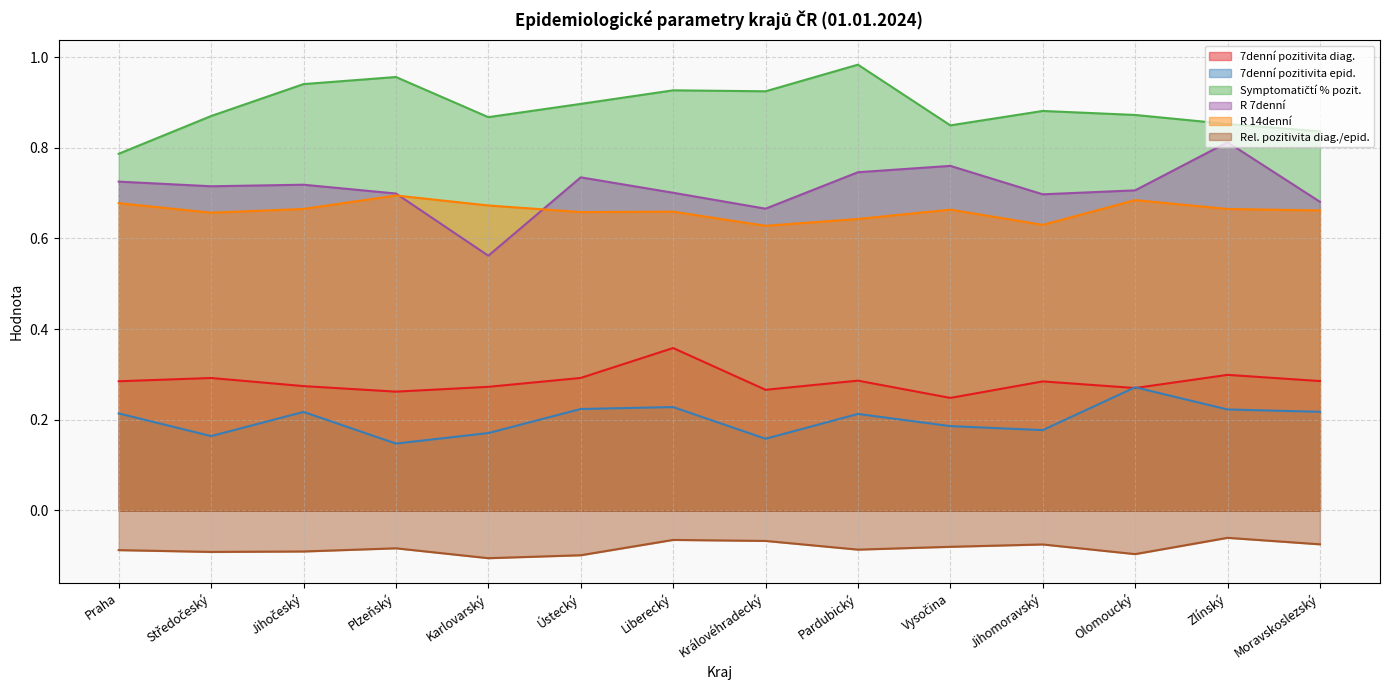

Does the chart display data point markers on the line(s)?

No